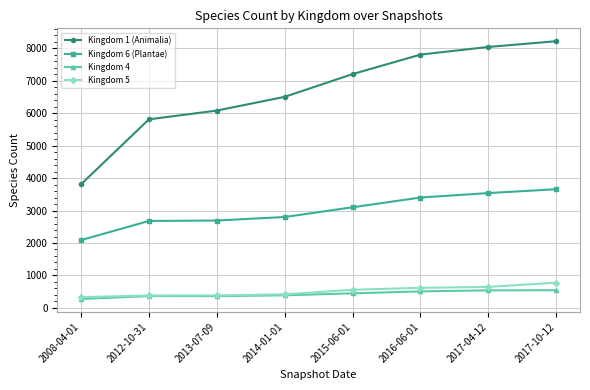

What is the label of the 8th point from the left?

2017-10-12